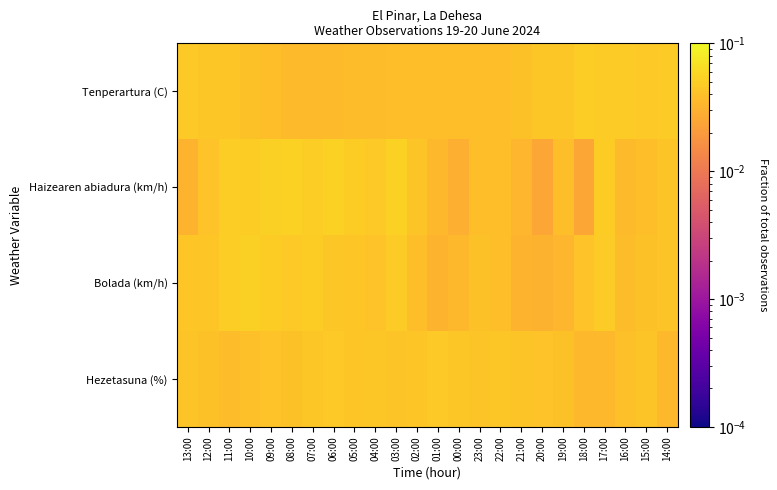

How many series are shown in this chart?

4